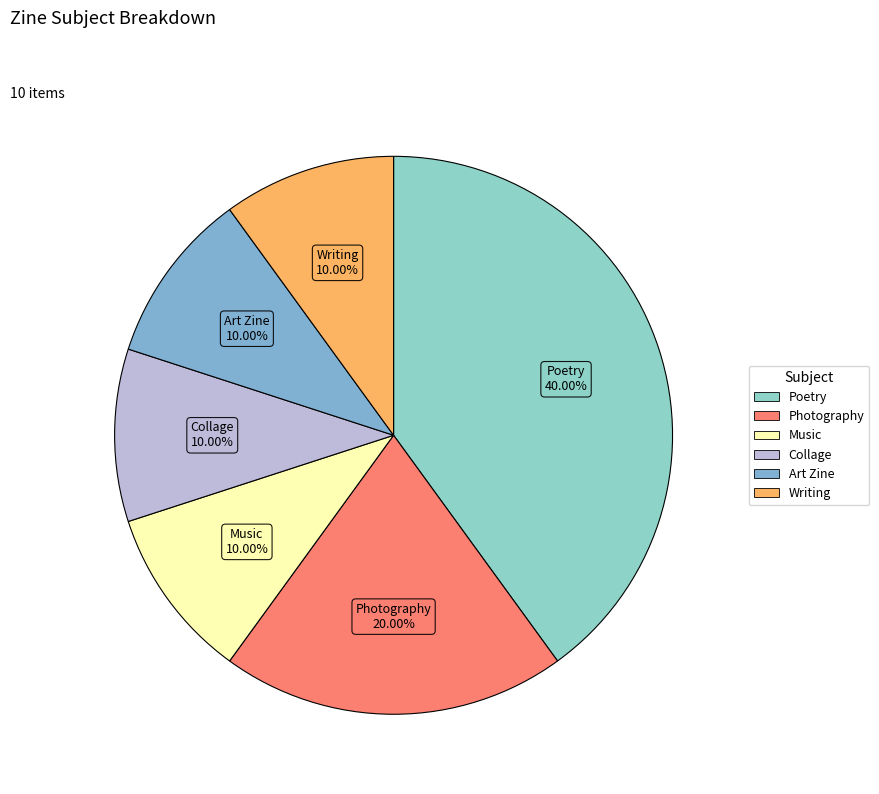

How many slices are in this pie chart?

6